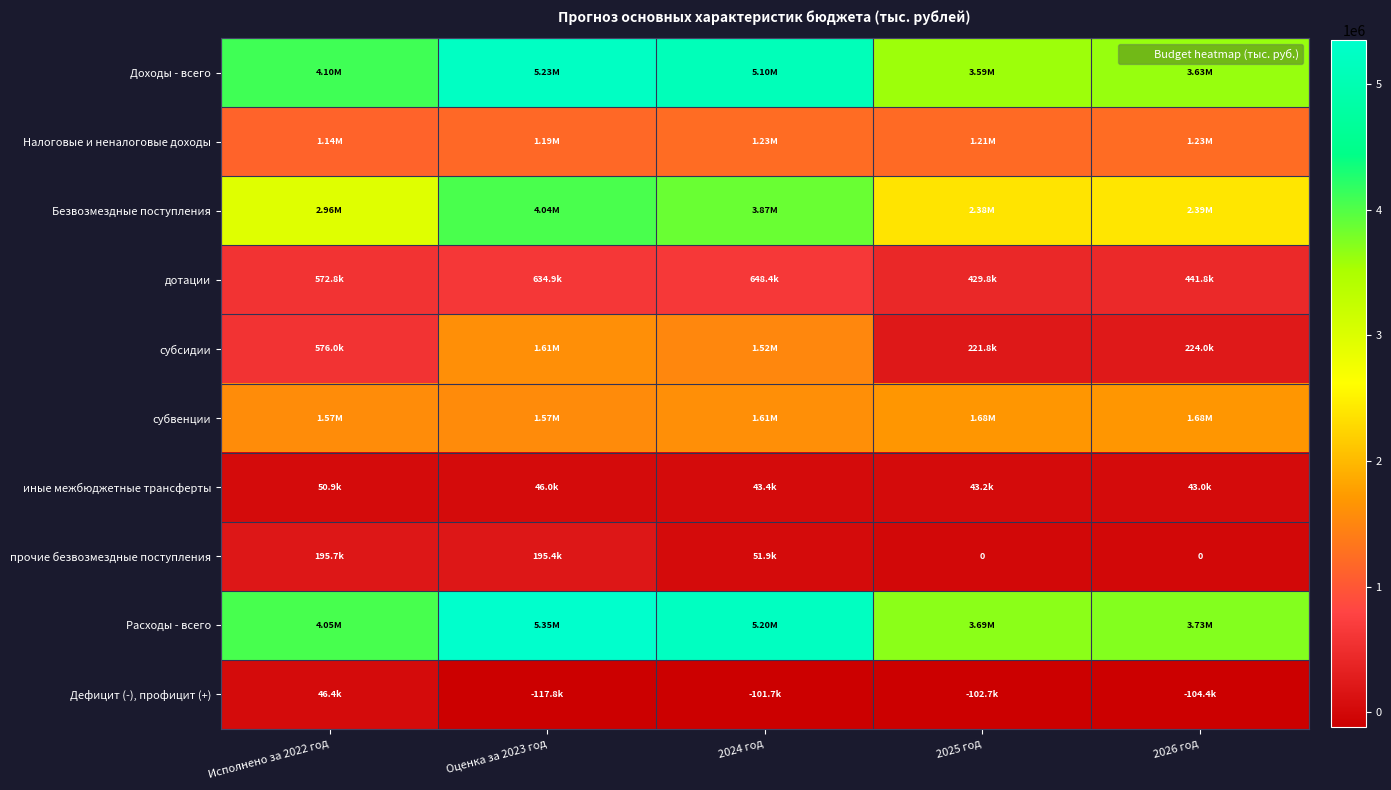

What is the sum of all субсидии values?

4148117.6